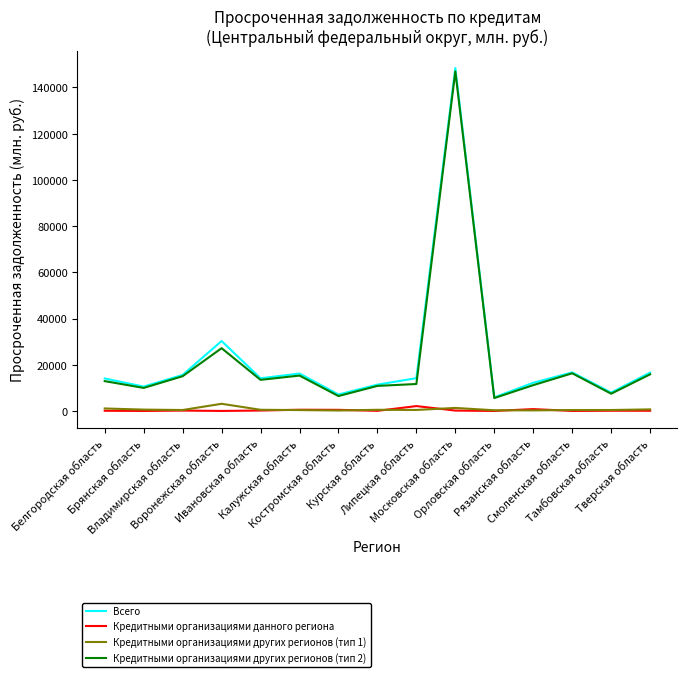

Which series has the widest spread of values?

Всего